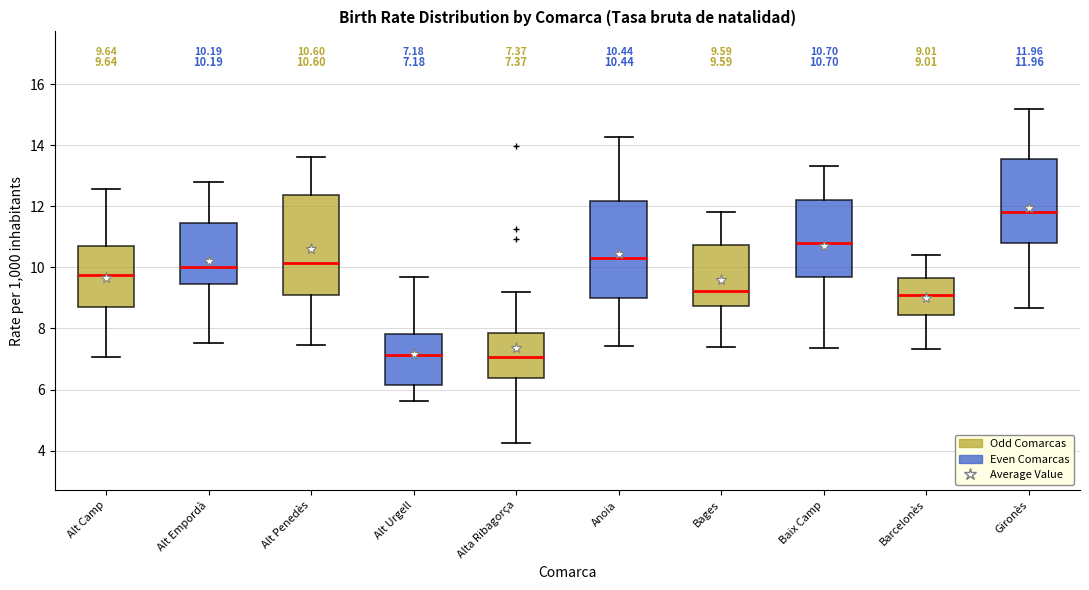

Which box has the highest median line?

Gironès